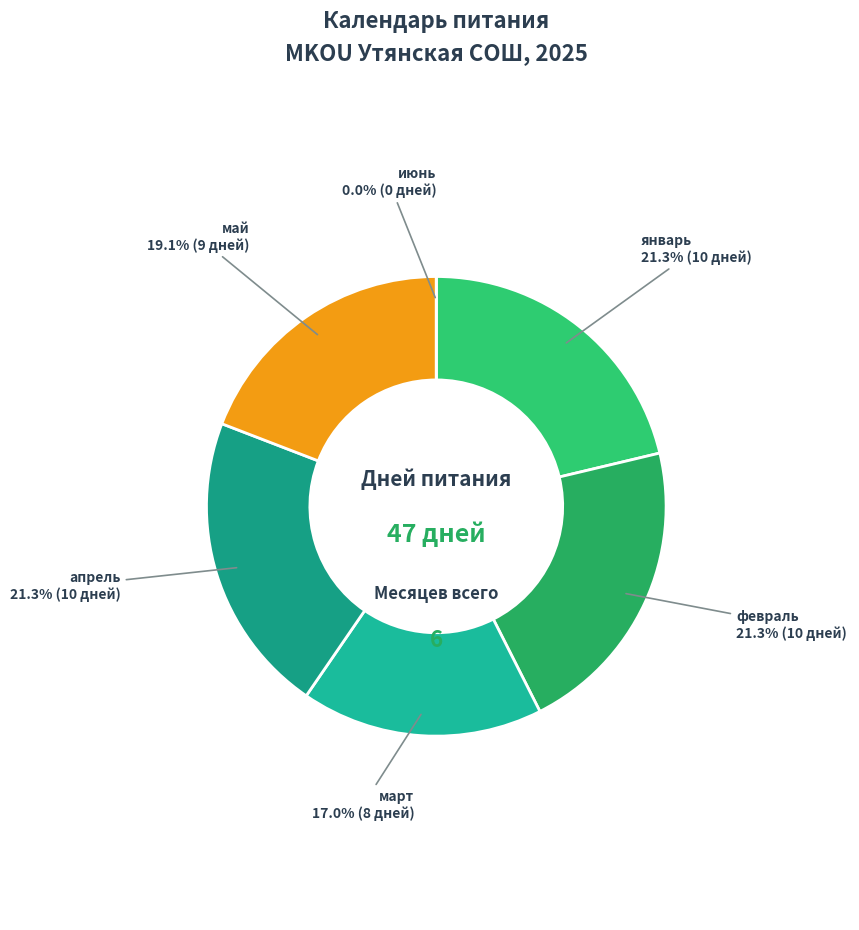

Is it true that апрель is 27% of the pie?

False